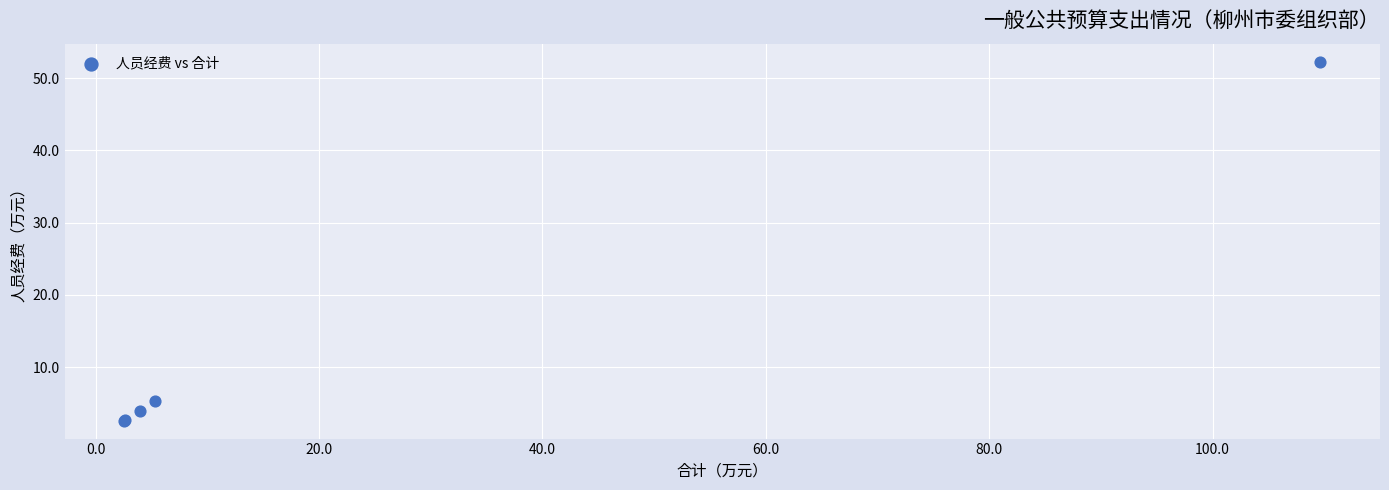

What Y value in the scatter plot is closest to 27?

5.3